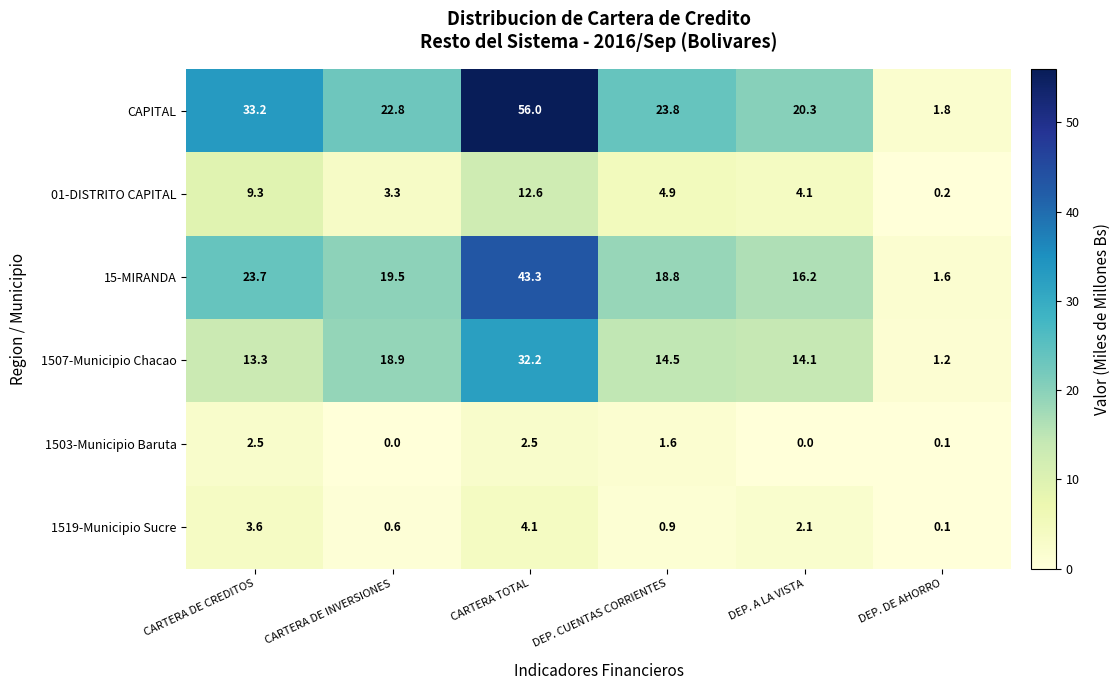

How many data points in 1503-Municipio Baruta are less than 1?

3